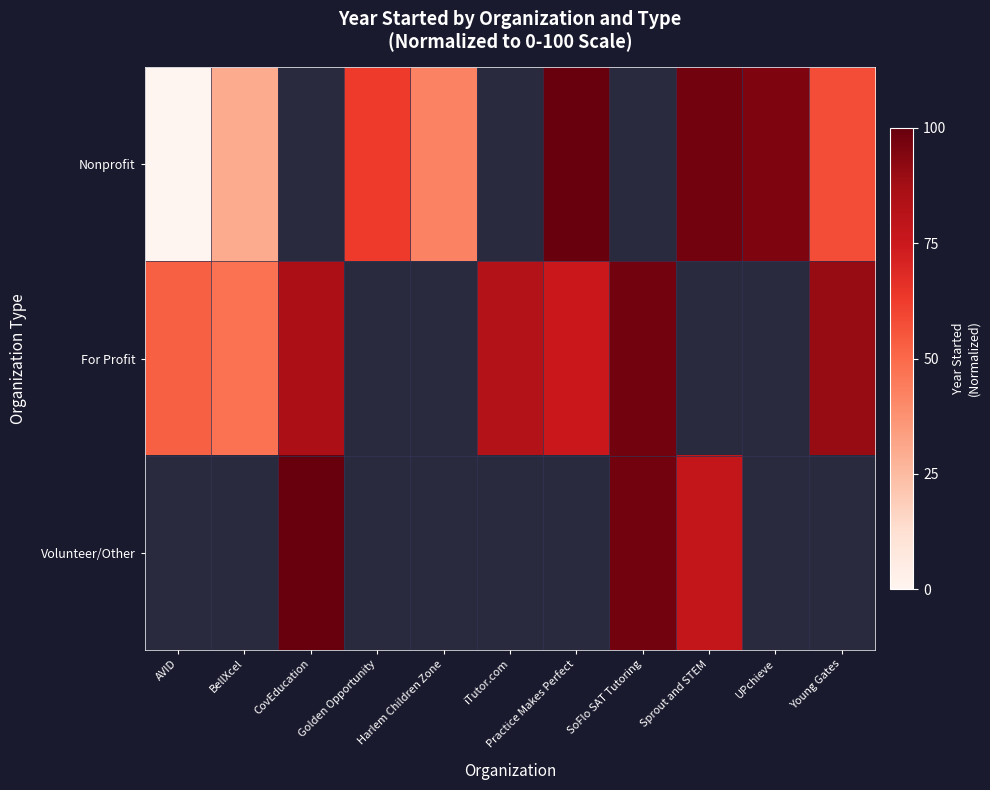

What is the difference between the maximum and minimum values in the Nonprofit series?

100.0